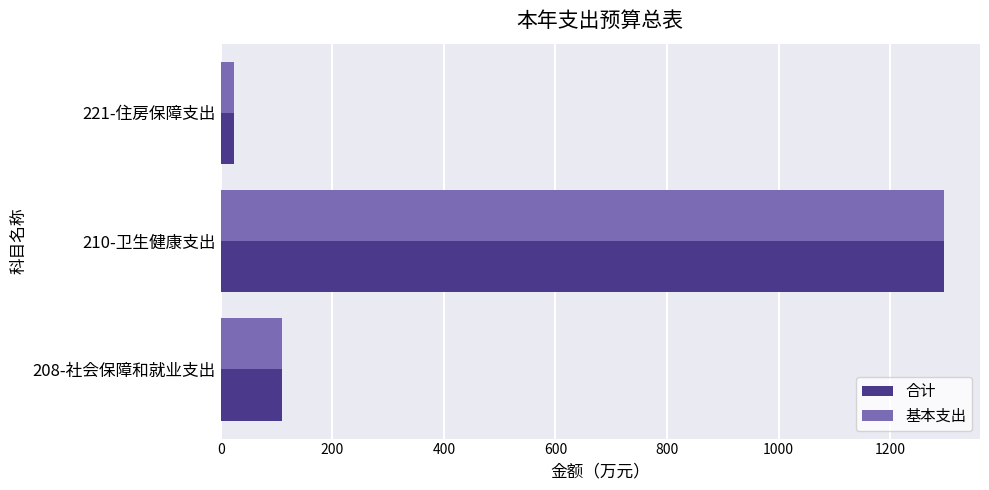

What is the total value across all series at 208-社会保障和就业支出?

218.3